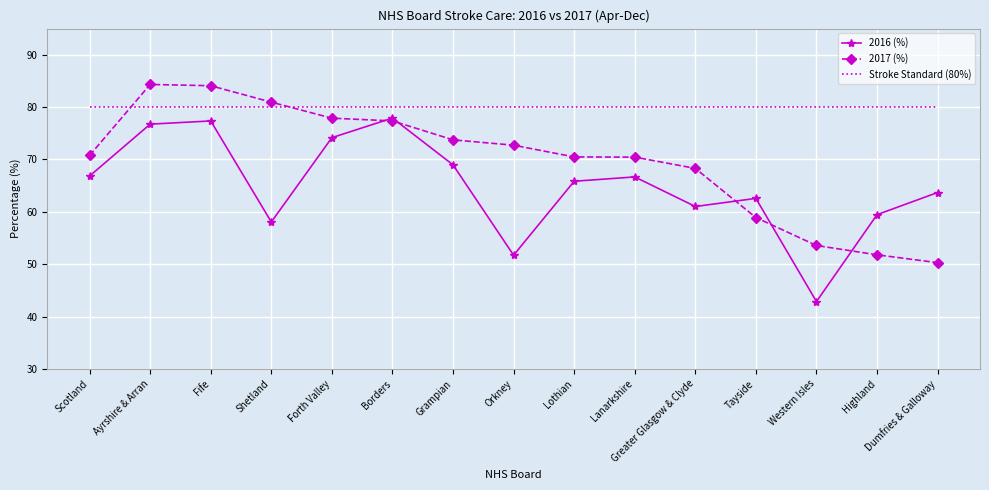

Is the value of Stroke Standard (80%) at Fife greater than the value of 2016 (%) at Lanarkshire?

Yes